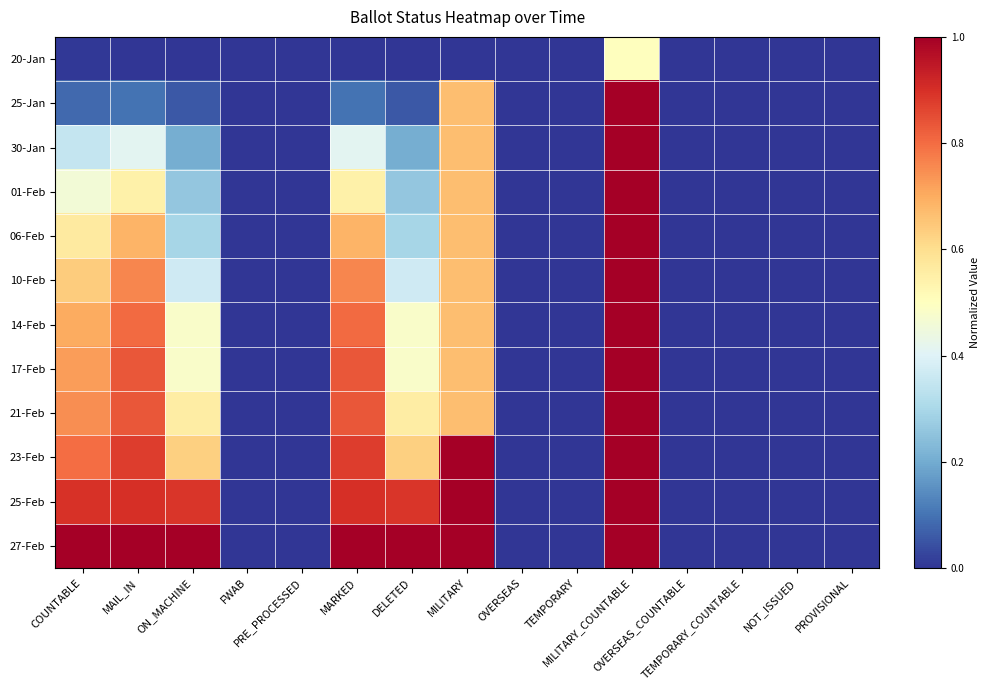

Which label corresponds to the smallest value in the chart?

MAIL_IN